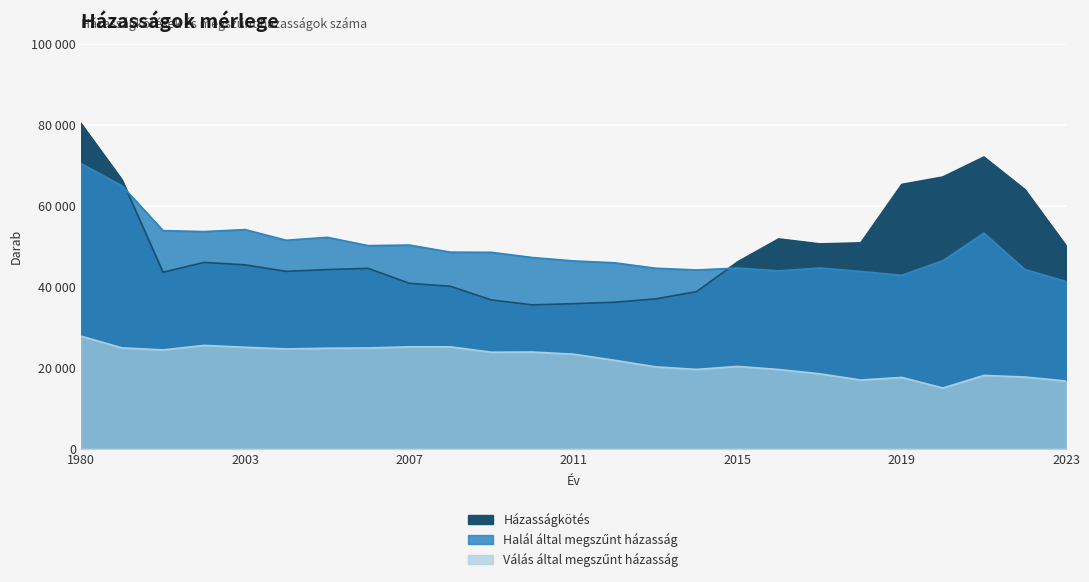

What is the difference between the second highest and second lowest values in the Halál által megszűnt házasság series?

22106